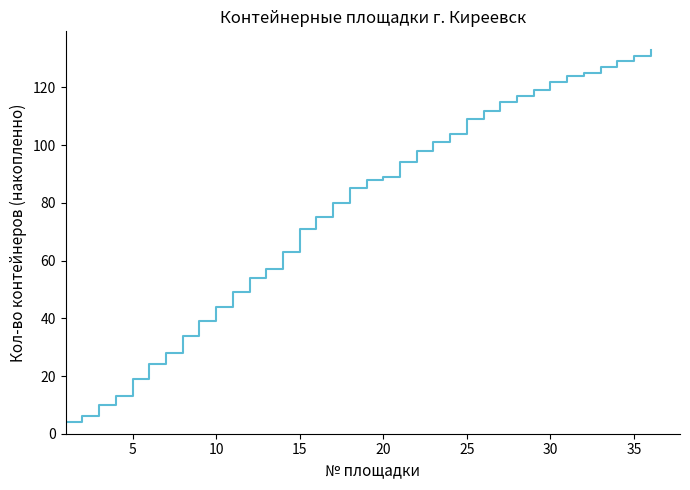

Reading right to left, list all the values displayed in this chart.

133	131	129	127	125	124	122	119	117	115	112	109	104	101	98	94	89	88	85	80	75	71	63	57	54	49	44	39	34	28	24	19	13	10	6	4